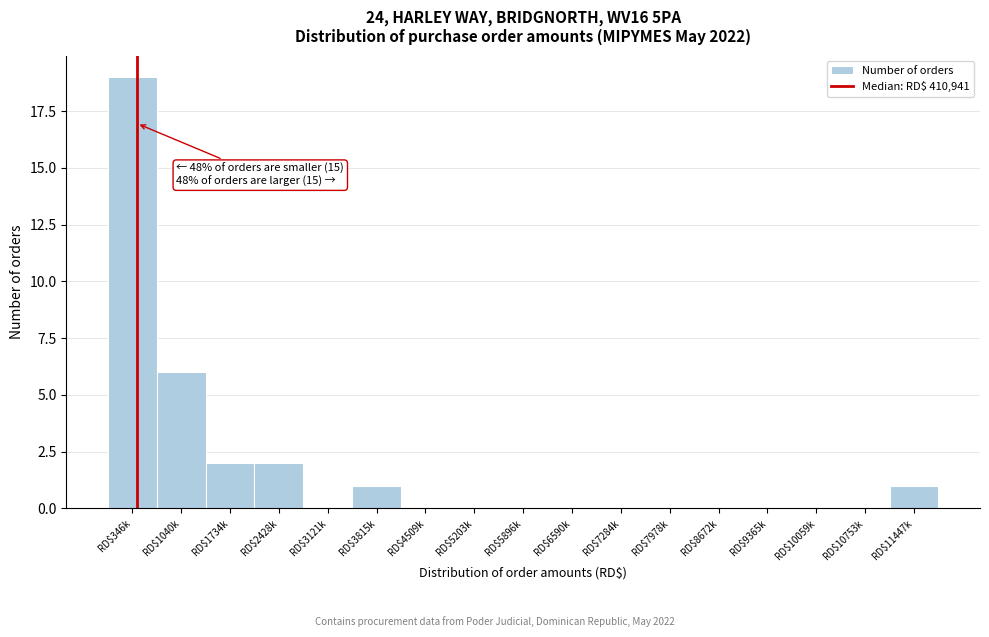

Is it true that the value at RD$5896k is -11?

False